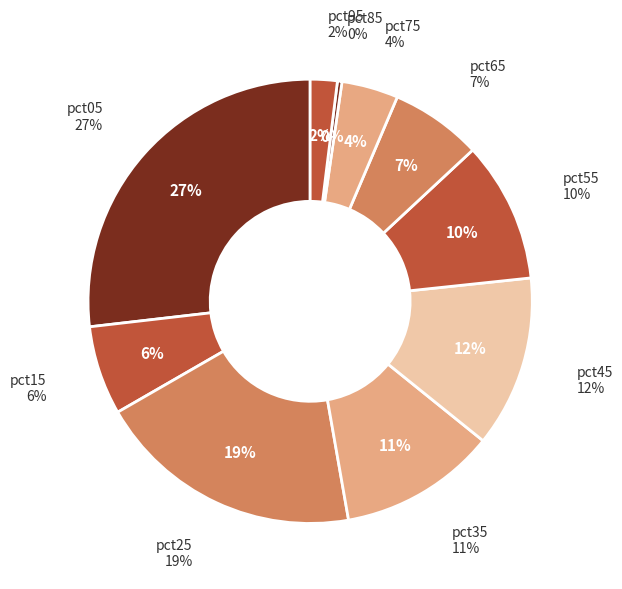

Rank the categories by value from lowest to highest.

pct85, pct95, pct75, pct15, pct65, pct55, pct35, pct45, pct25, pct05